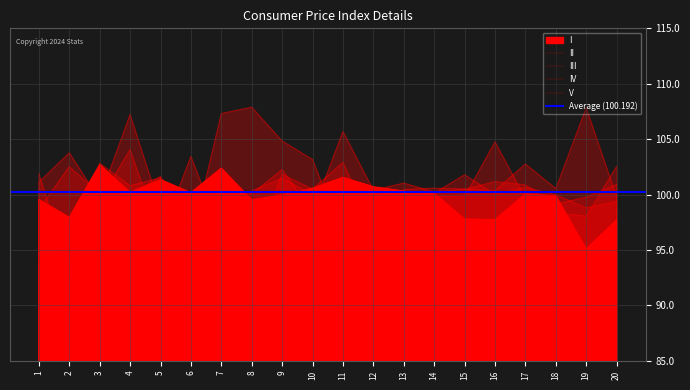

At how many categories does at least one series exceed 96?

20